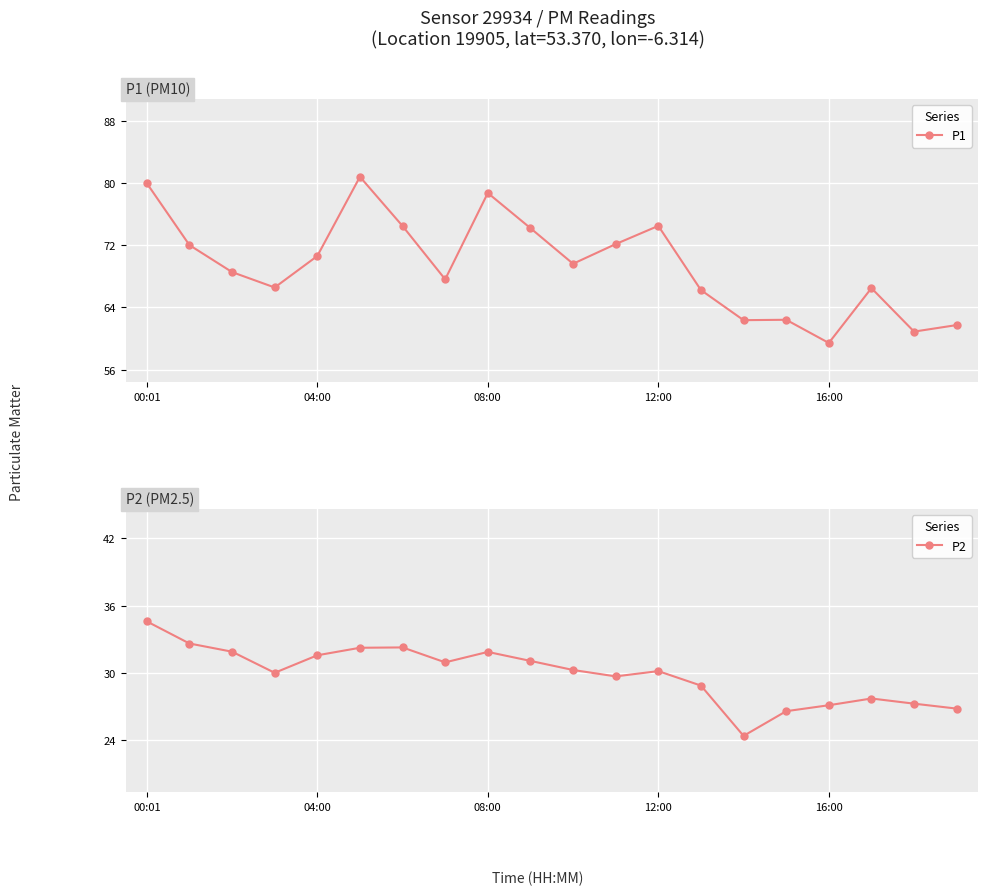

List the series in order of their overall mean, highest first.

P1, P2